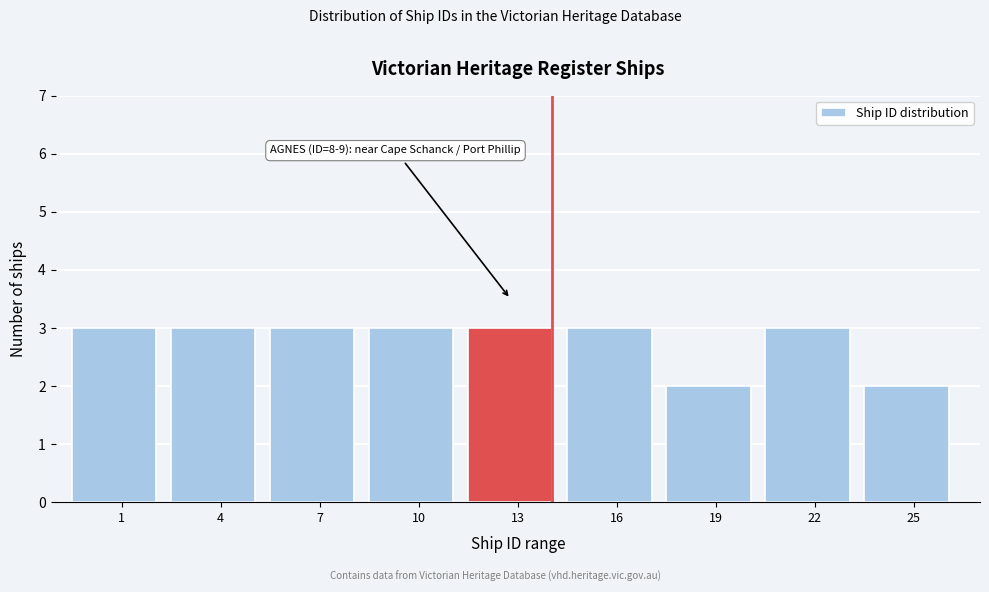

Reading left to right, extract all data points from this chart.

1=3	4=3	7=3	10=3	13=3	16=3	19=2	22=3	25=2